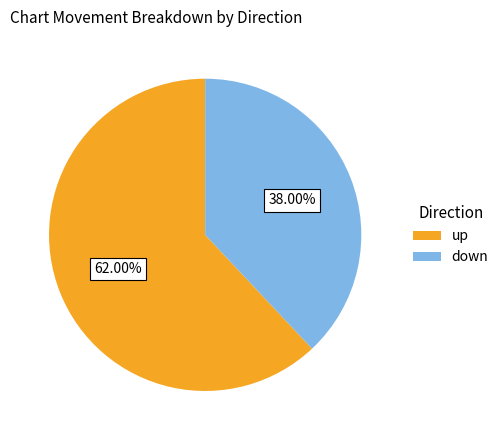

To the nearest percent, what is the difference between the largest and smallest slice percentages?

24%